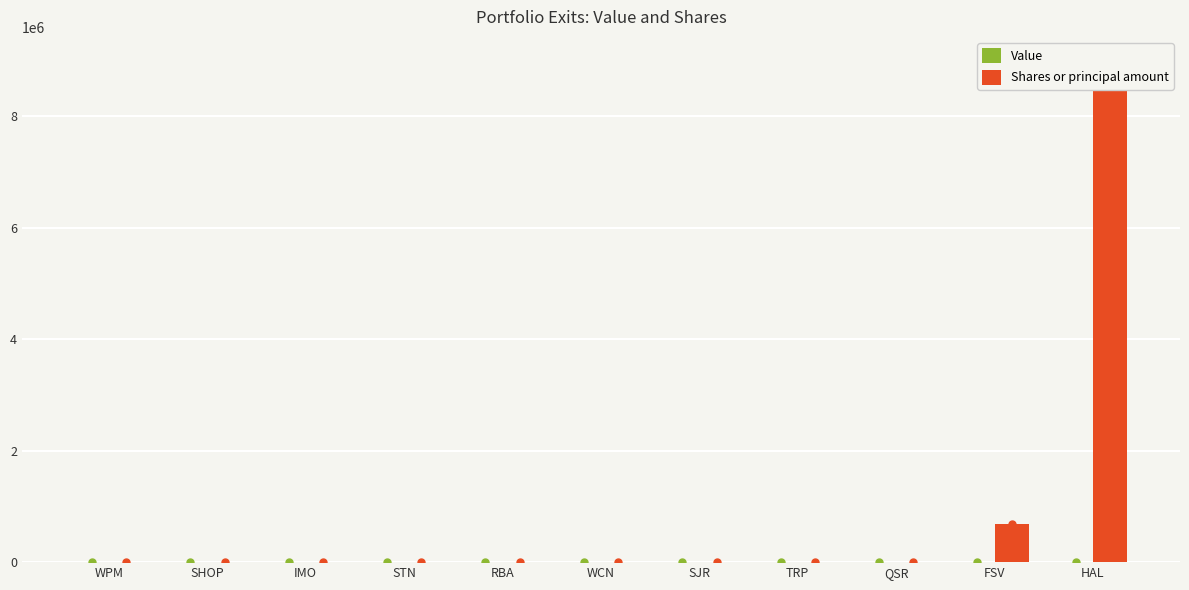

Where does the Shares or principal amount series first go above 2622?

SJR